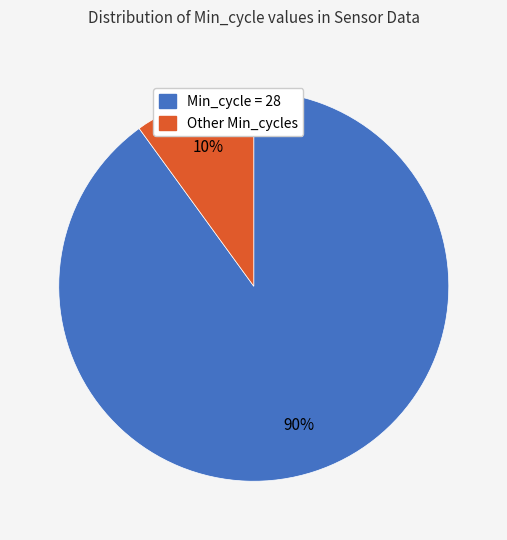

To the nearest percent, what is the difference between the largest and smallest slice percentages?

80%